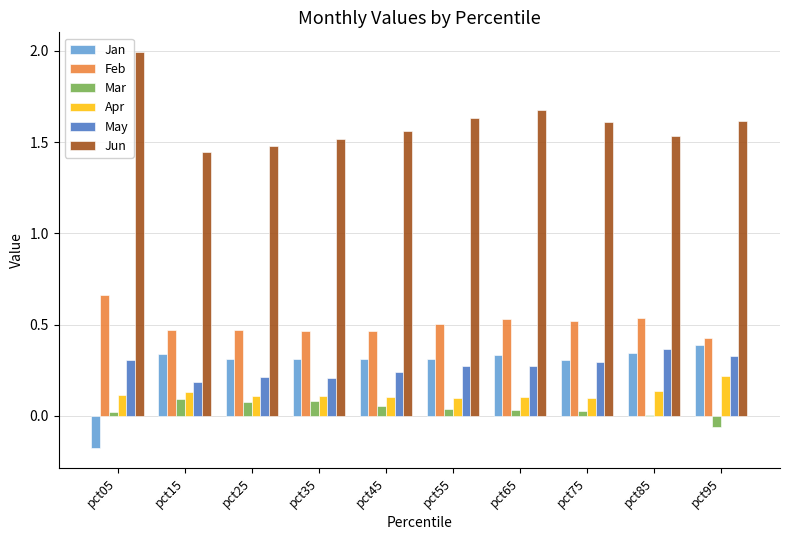

Are the bars grouped side by side (vs. stacked)?

Yes